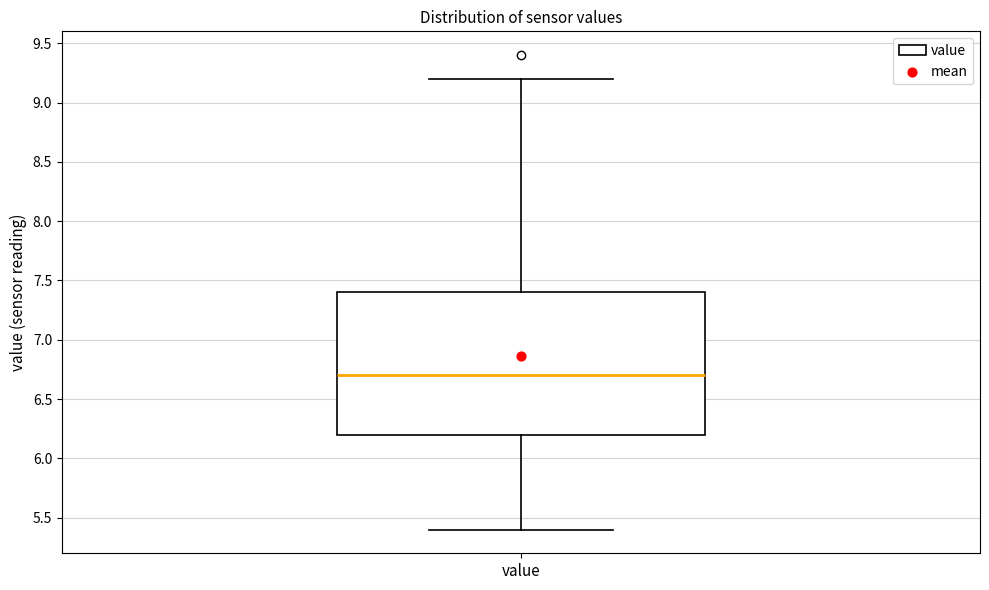

Where is the upper edge of the box for value on the y-axis? The values are not printed on the chart, so give them approximately, as read against the axis.

7.4